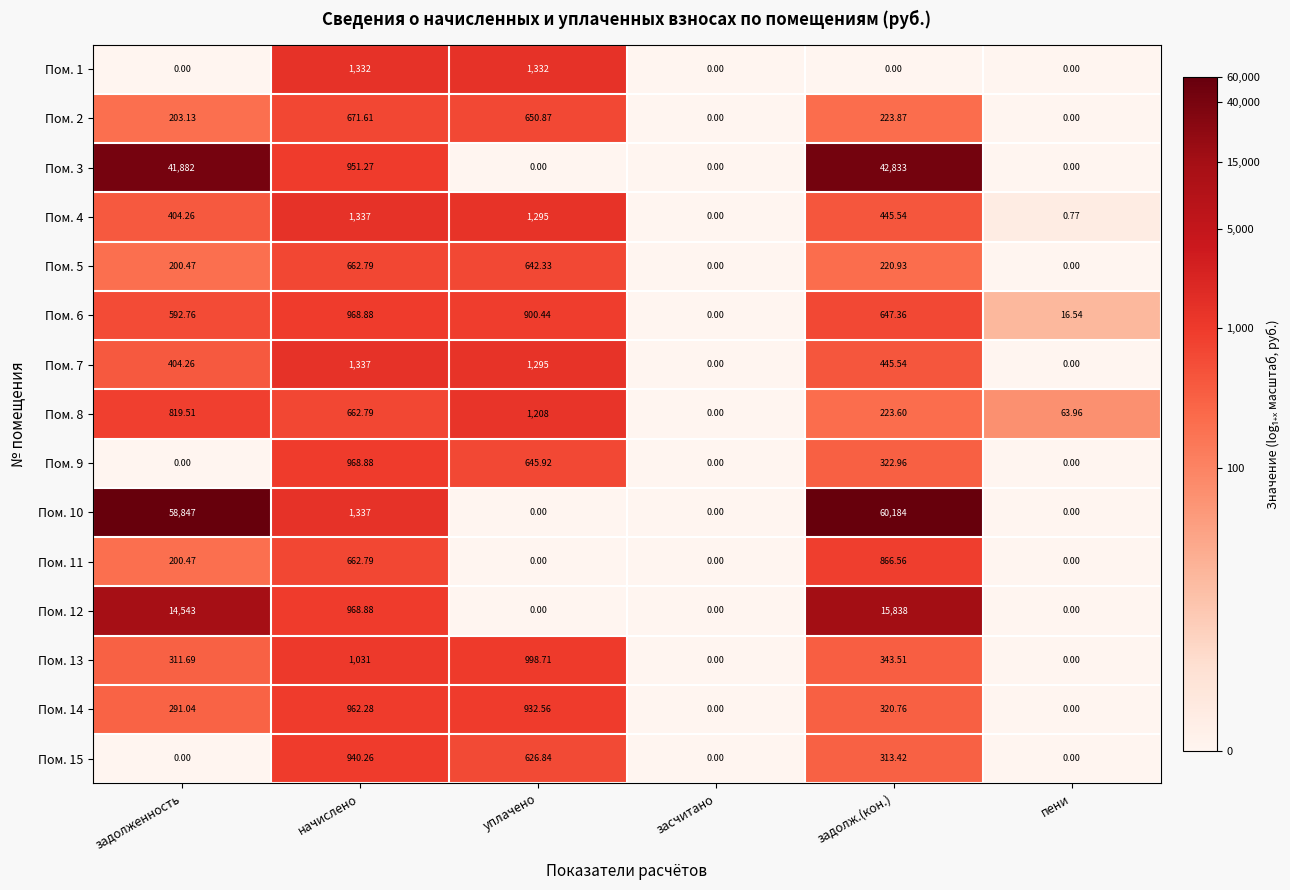

At which category is the sum across all series the highest?

задолж.(кон.)